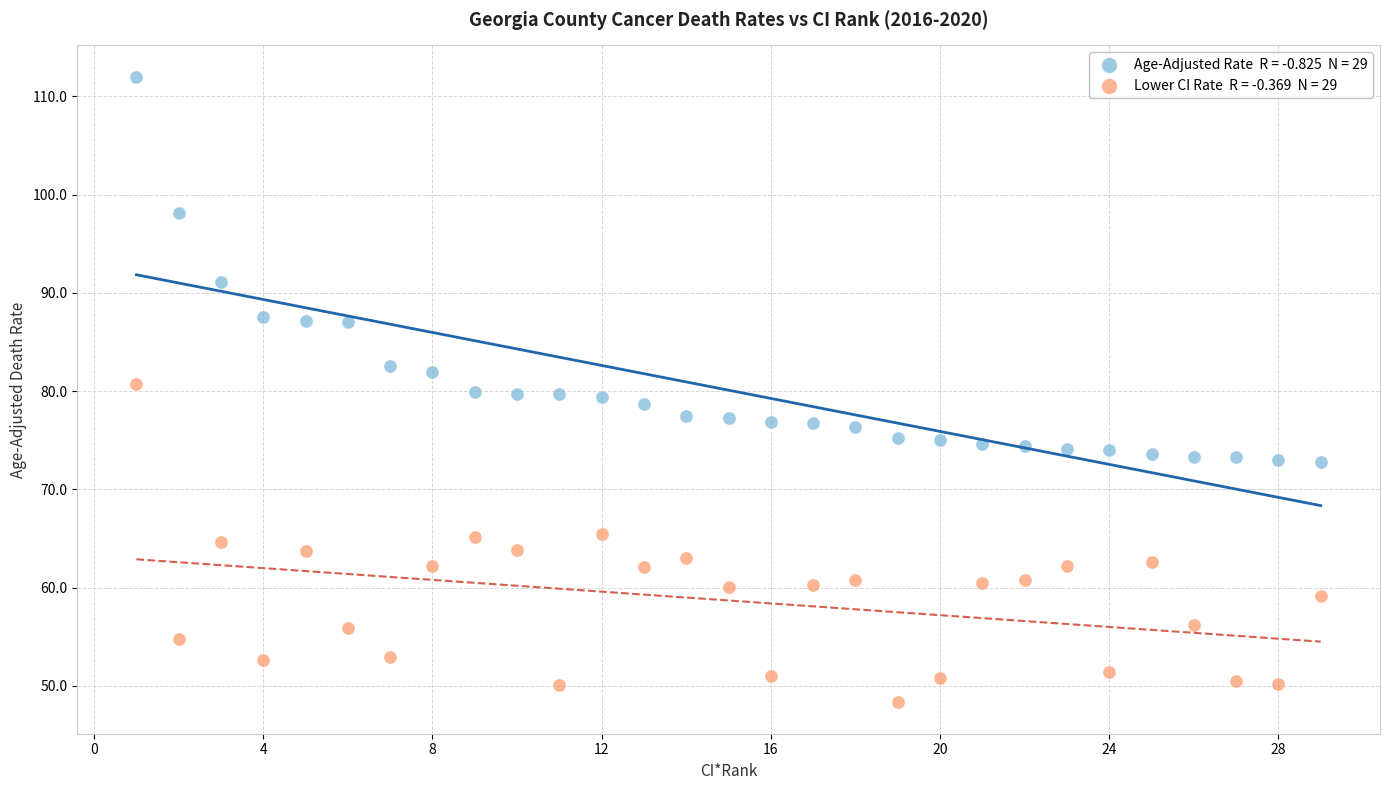

Across all data points, what is the range of Y values (max minus min)?

63.7